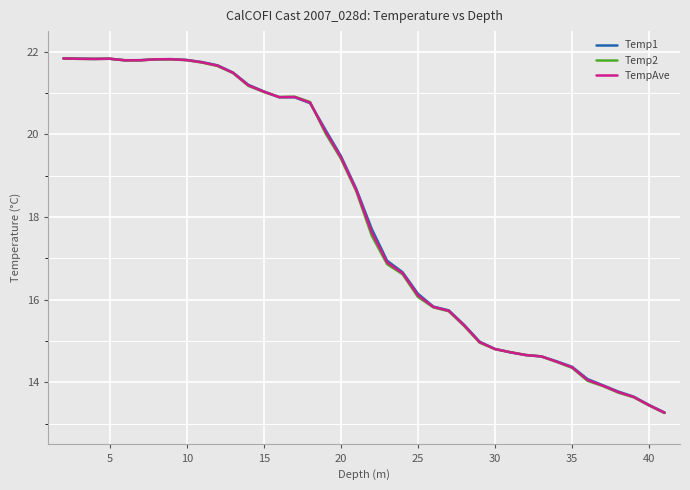

What is the smallest value displayed?

13.3